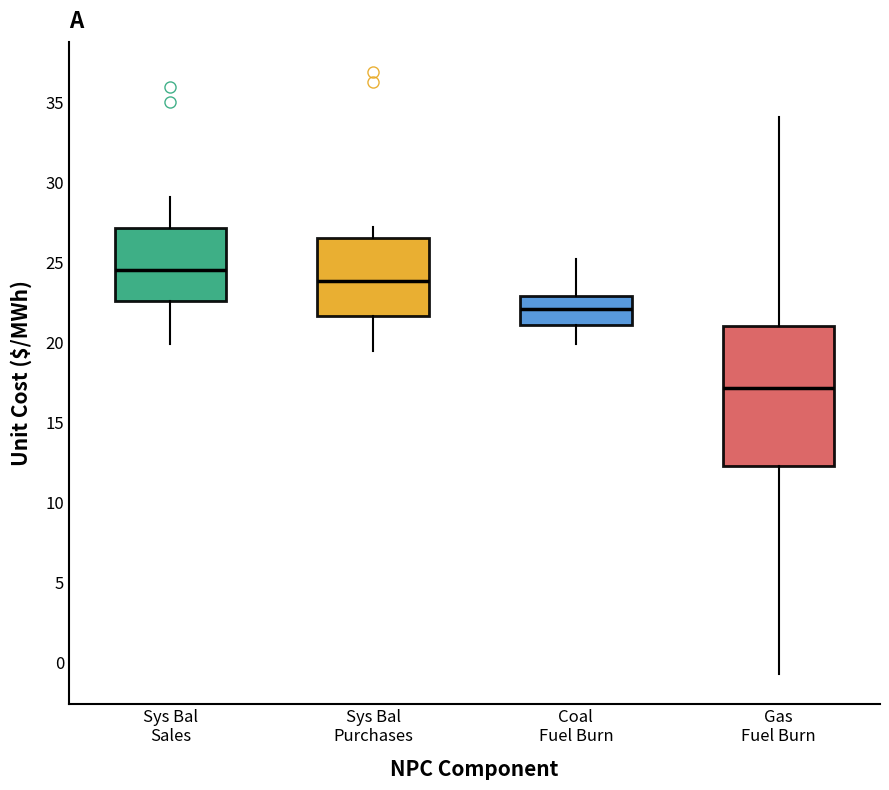

Reading left to right, transcribe this box plot: for each box, give where its median line is, the range the box spans, and where its two whiskers end, as read against the y-axis. The values are not printed on the chart, so give them approximately, as read against the axis.

Sys Bal Sales: median 24.5, box 22.5 to 27.0, whiskers 20.0 to 29.0
Sys Bal Purchases: median 24.0, box 21.5 to 26.5, whiskers 19.5 to 27.0
Coal Fuel Burn: median 22.0, box 21.0 to 23.0, whiskers 20.0 to 25.0
Gas Fuel Burn: median 17.0, box 12.5 to 21.0, whiskers -0.5 to 34.0